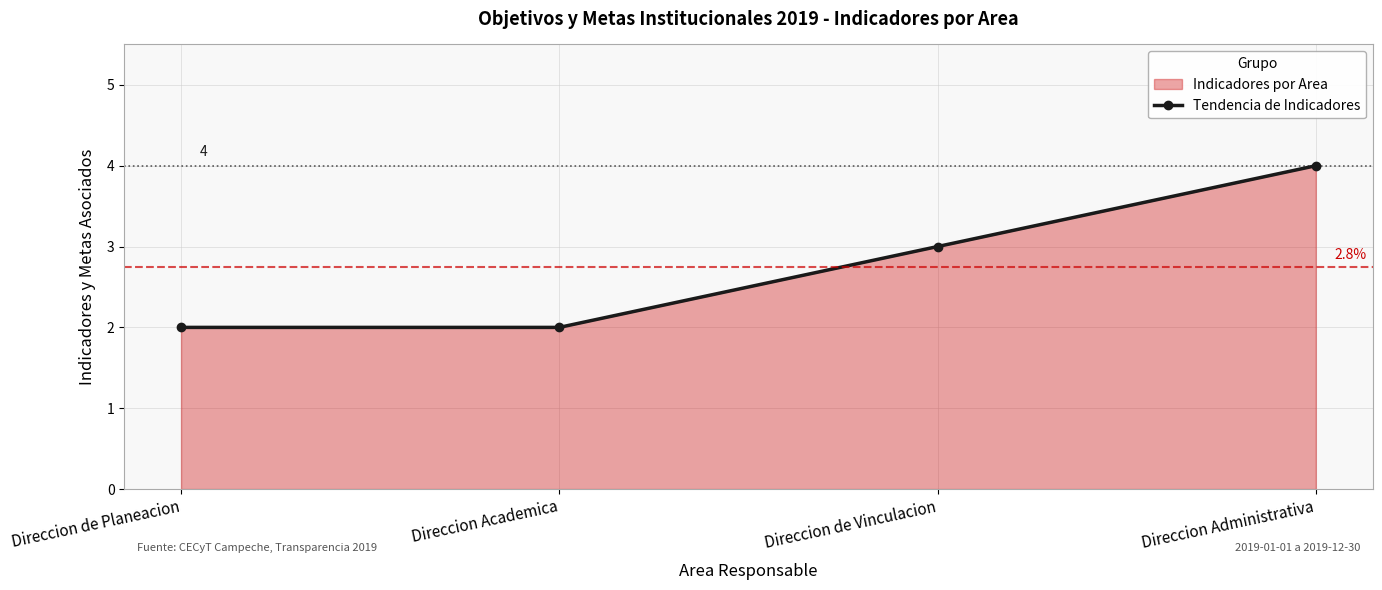

Reading left to right, transcribe all the data shown in this chart.

2	2	3	4